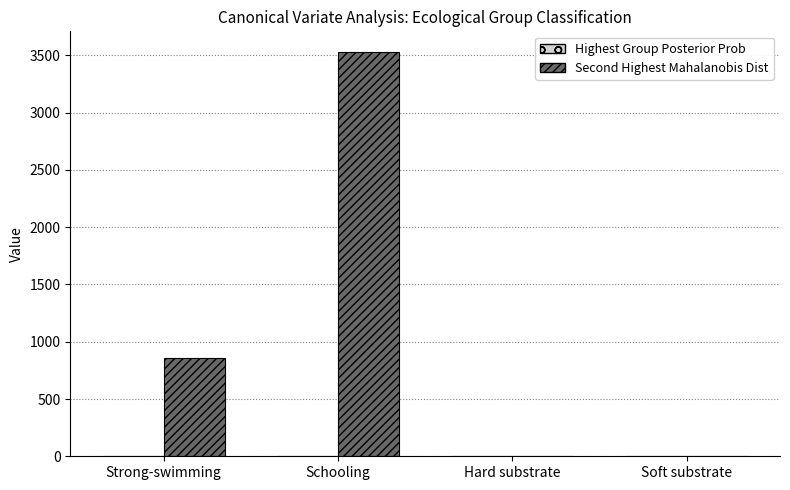

The Second Highest Mahalanobis Dist series shows 855.9 at Strong-swimming. True or false?

True